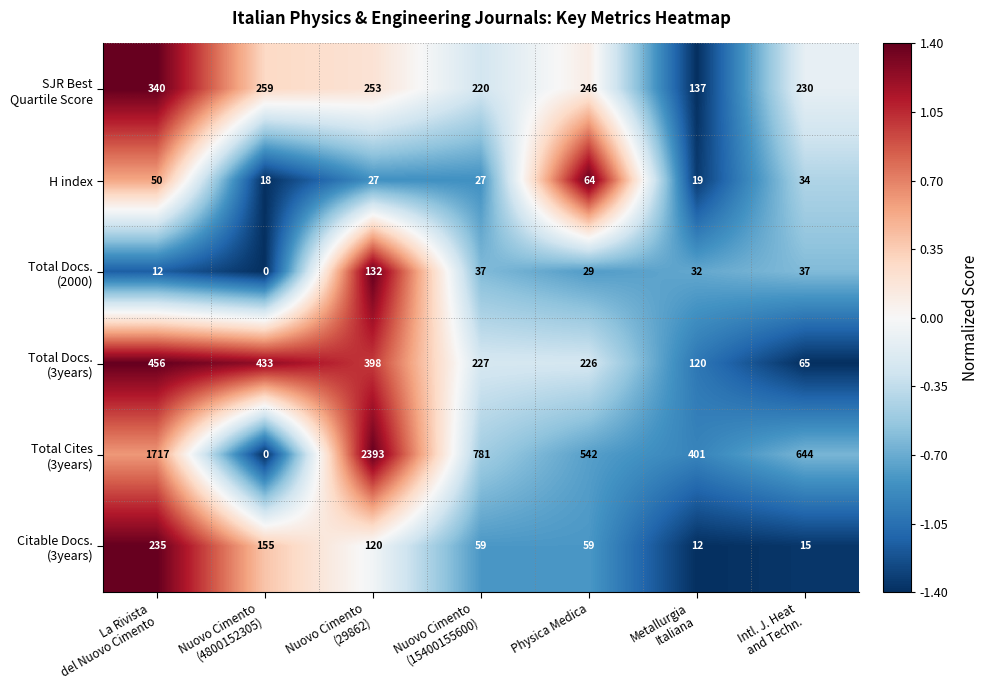

At which label does H index reach its peak?

Physica Medica